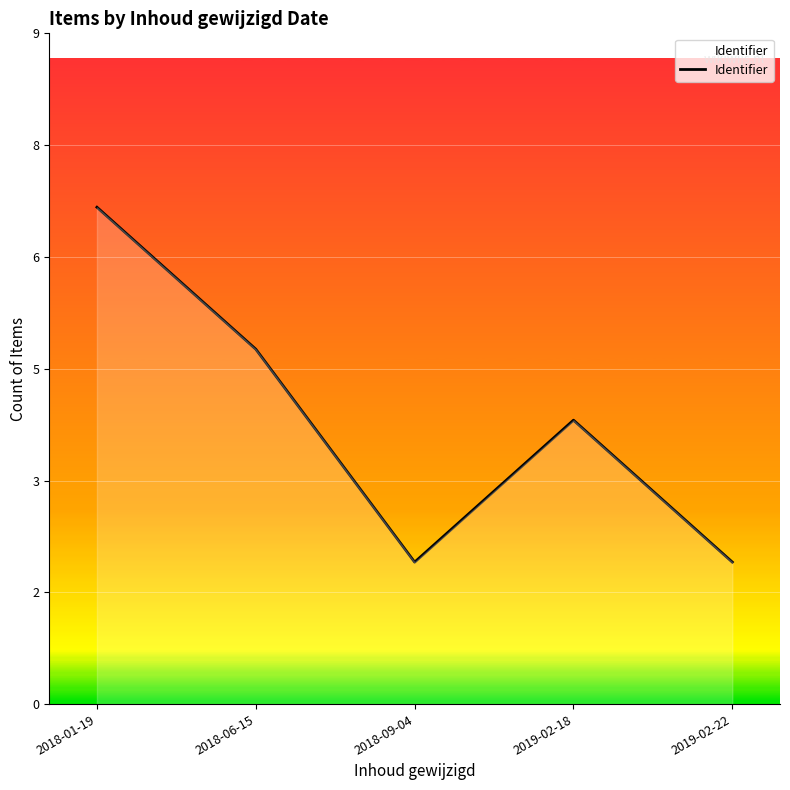

Does the chart display data point markers on the line(s)?

No